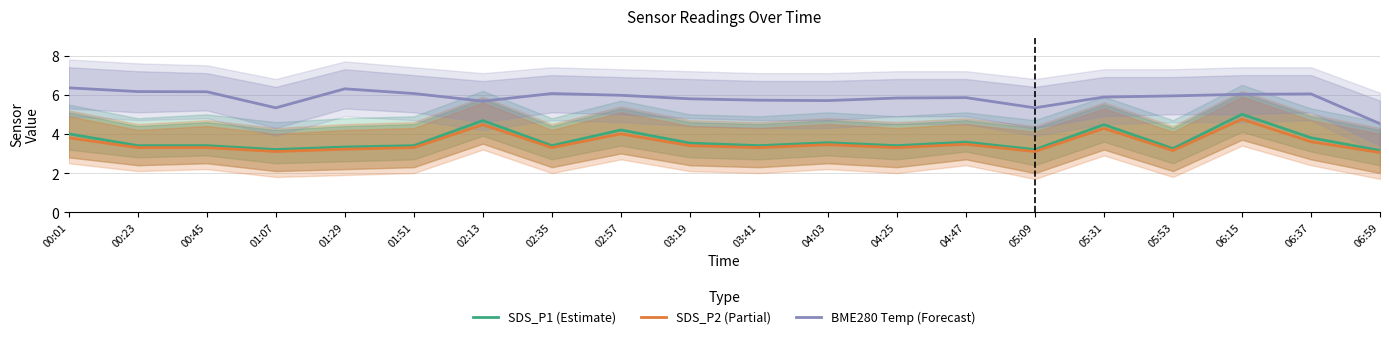

What are all the series names shown in the legend?

SDS_P1 (Estimate), SDS_P2 (Partial), BME280 Temp (Forecast)